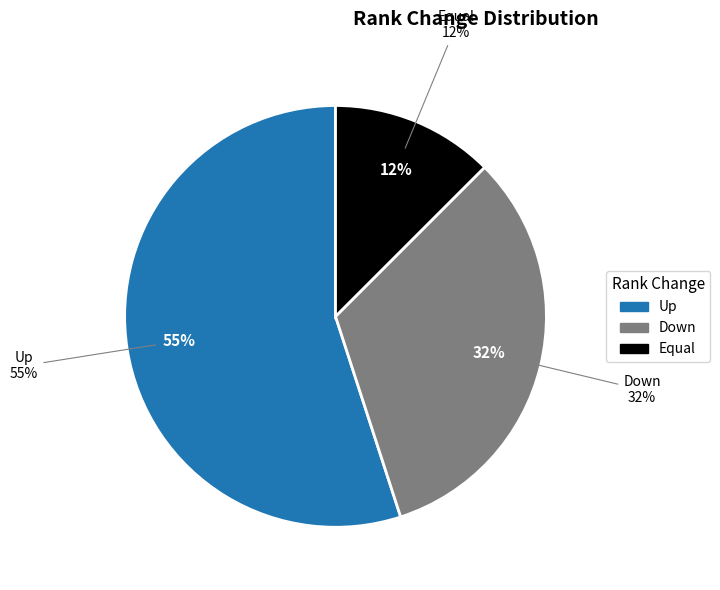

Which has a higher value, equal or down?

down